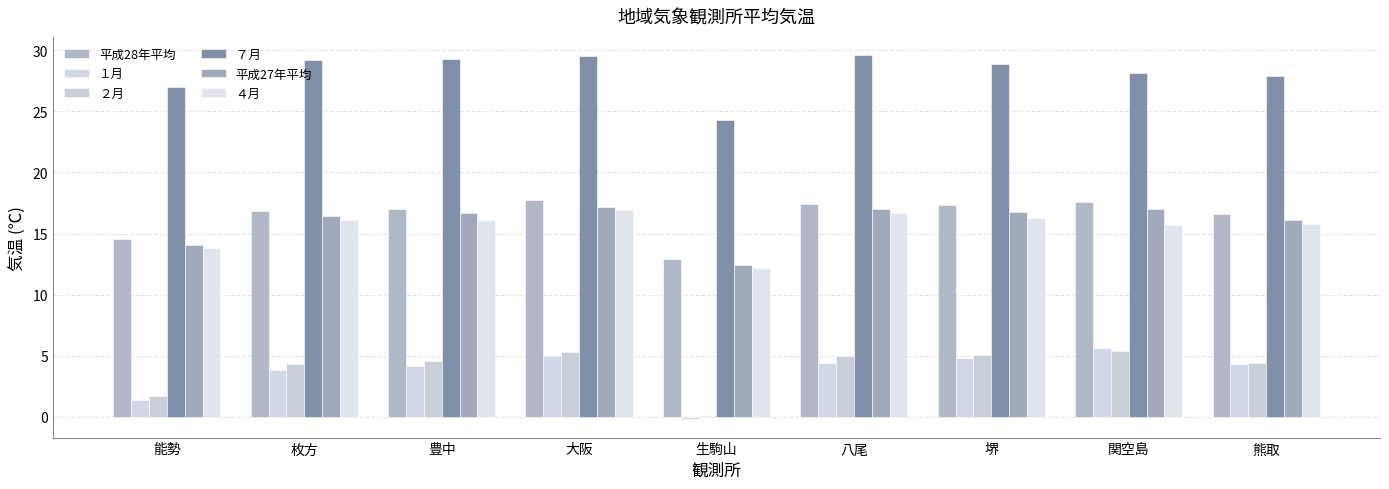

At which label does ２月 first exceed 4?

枚方